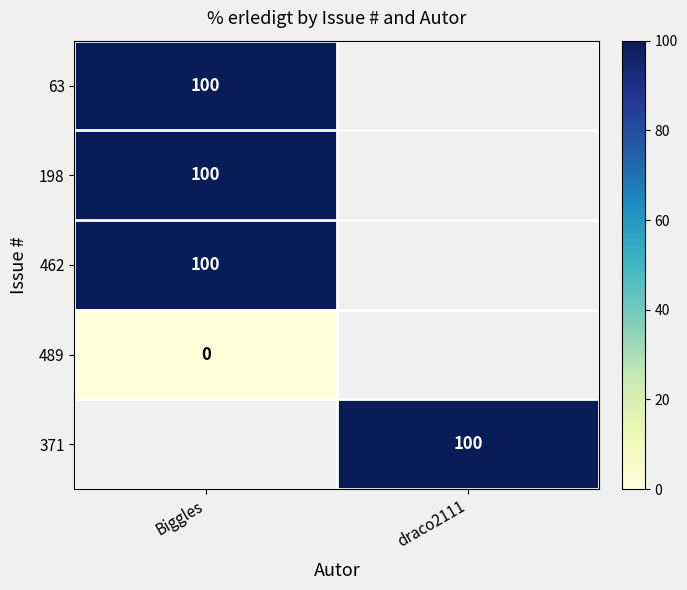

True or false: 63 has a value of 160.6 at Biggles.

False